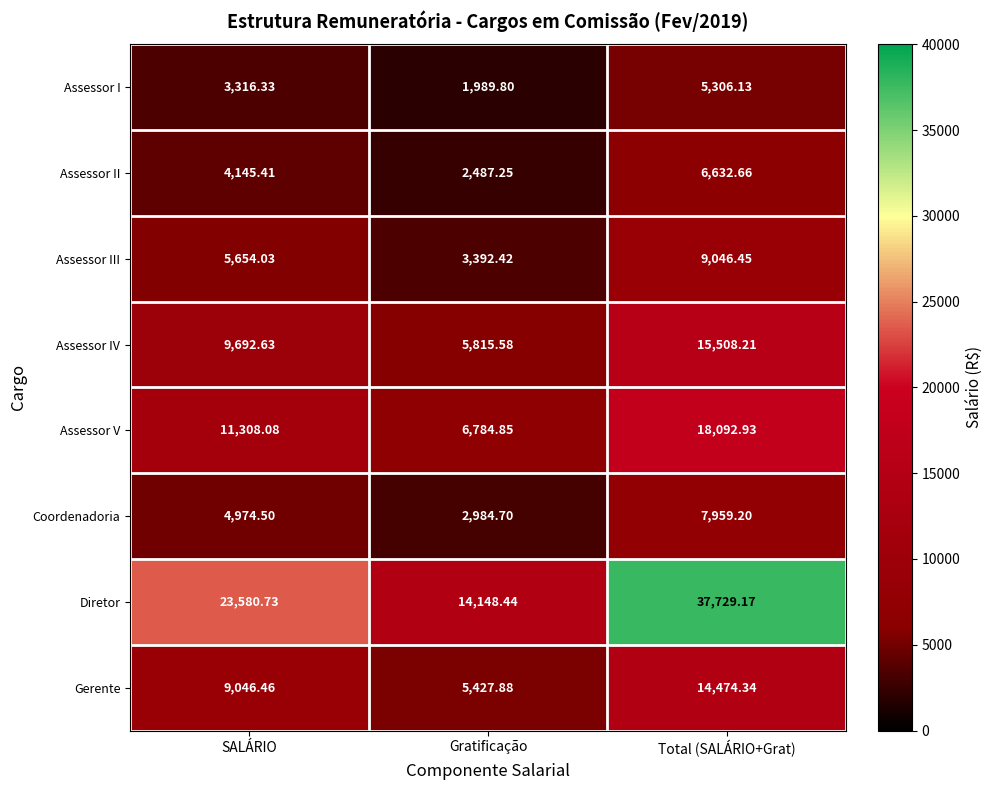

Which series has the widest spread of values?

Diretor